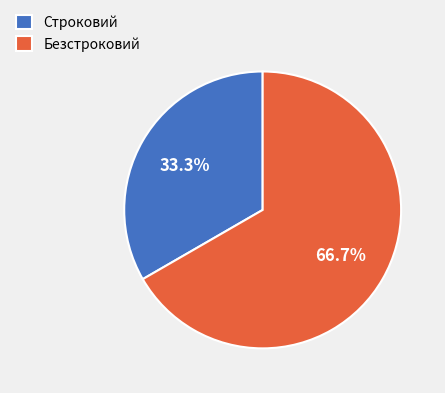

How many segments does this pie chart have?

2